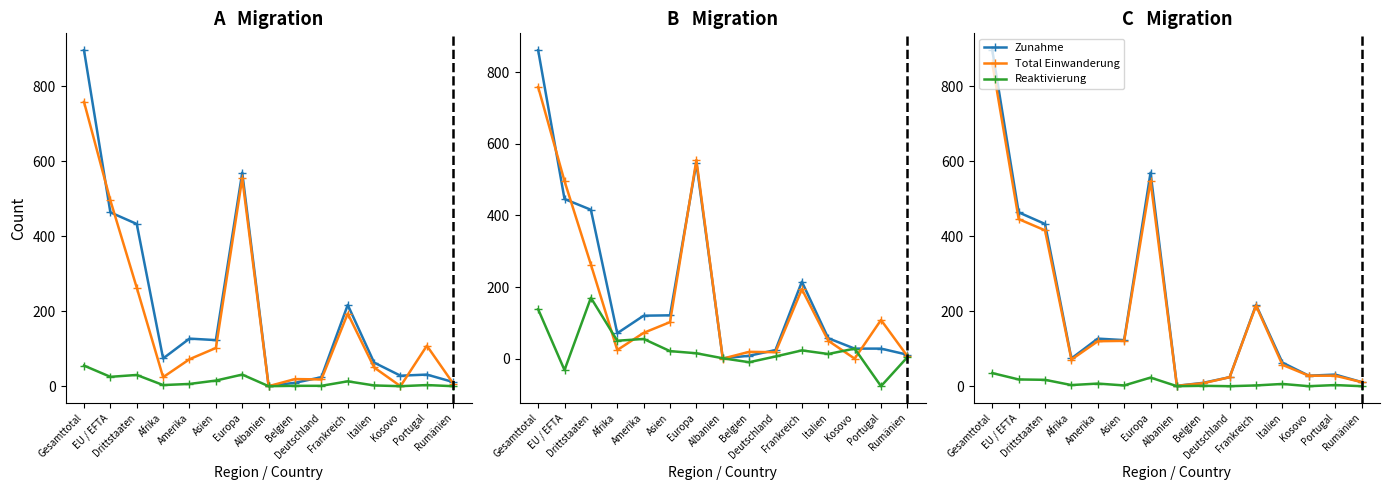

How many interior local valleys does the Übriger Abgang series have?

4